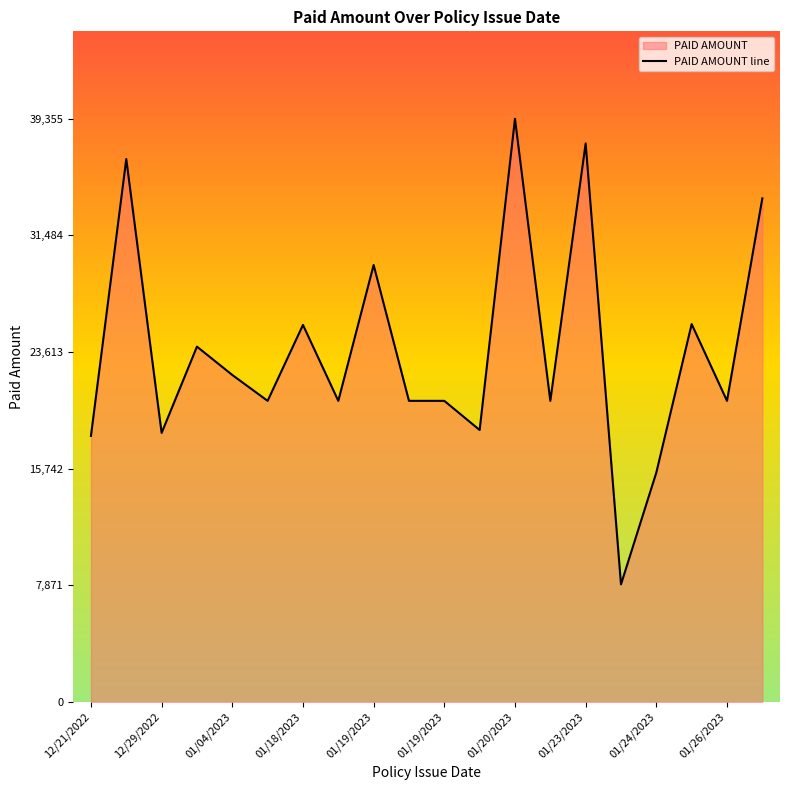

What is the average value?

23698.0